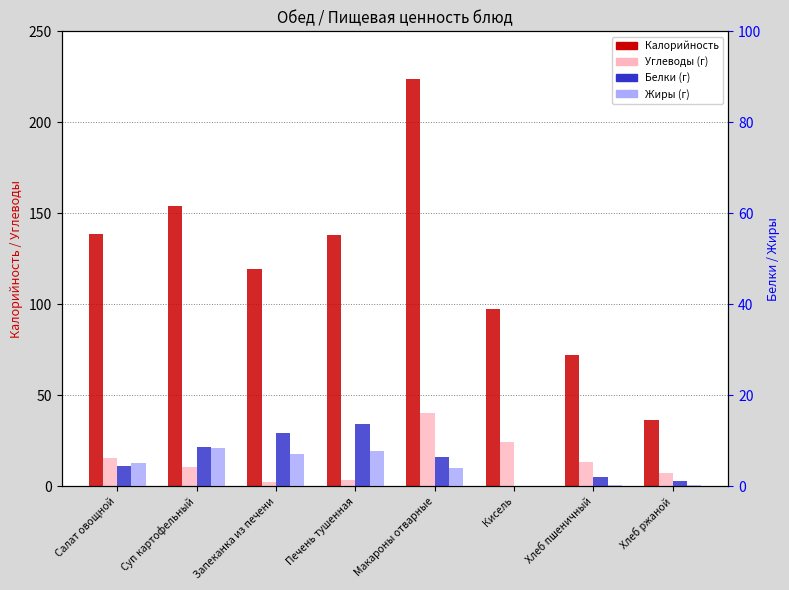

What is the label of the 2nd bar from the right?

Хлеб пшеничный